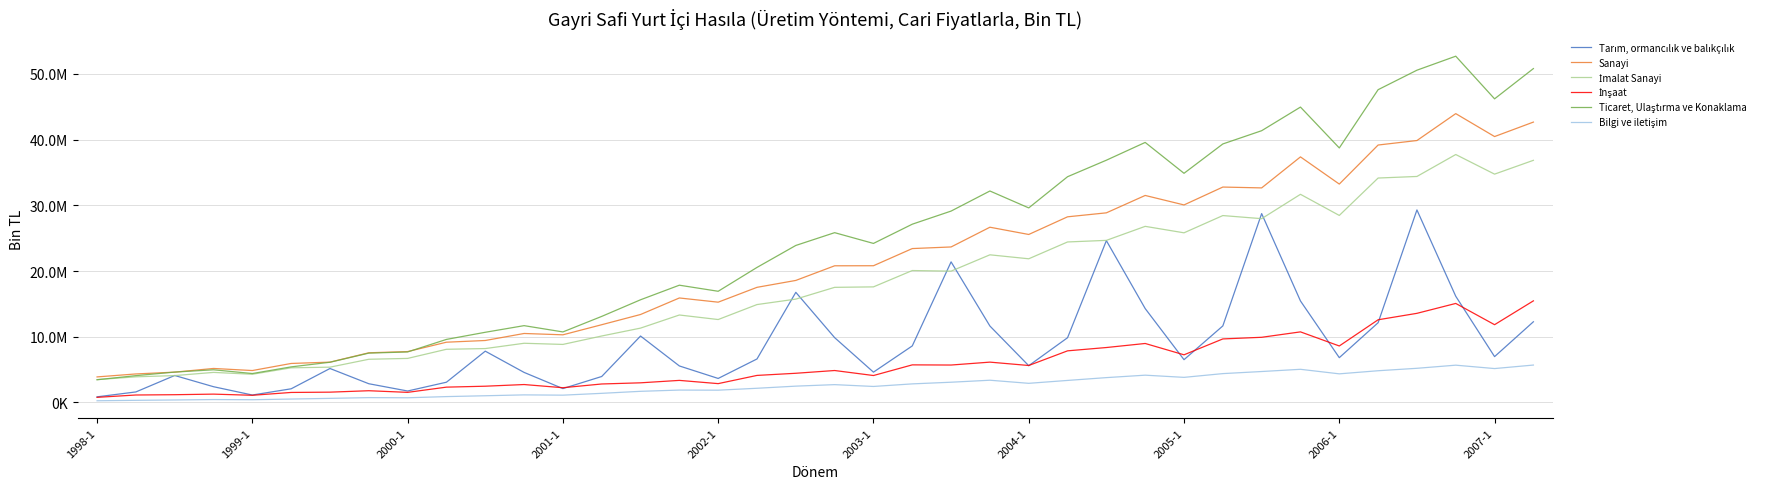

What is the difference between the maximum and minimum values in the Bilgi ve iletişim series?

5434601.9